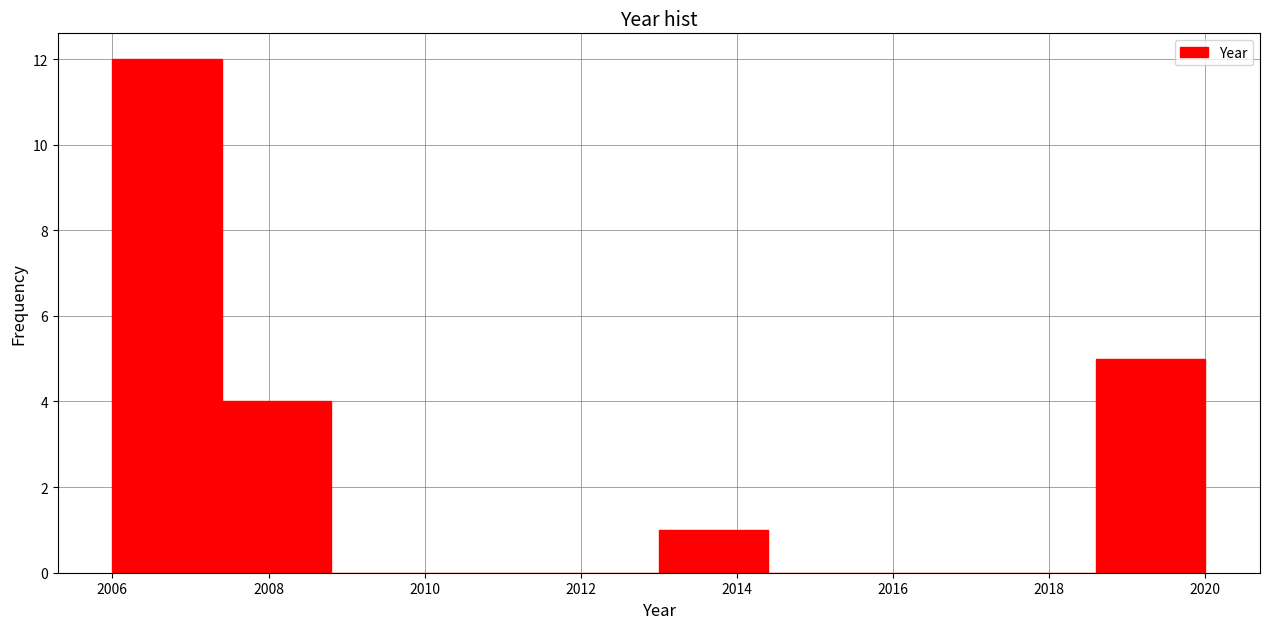

Reading left to right, list every bar in this chart as the range it spans on the x-axis followed by its height. The values are not printed on the chart, so give them approximately, as read against the axis.

2006.0 to 2007.4: 12
2007.4 to 2008.8: 4
2008.8 to 2010.2: 0
2010.2 to 2011.6: 0
2011.6 to 2013.0: 0
2013.0 to 2014.4: 1
2014.4 to 2015.8: 0
2015.8 to 2017.2: 0
2017.2 to 2018.6: 0
2018.6 to 2020.0: 5